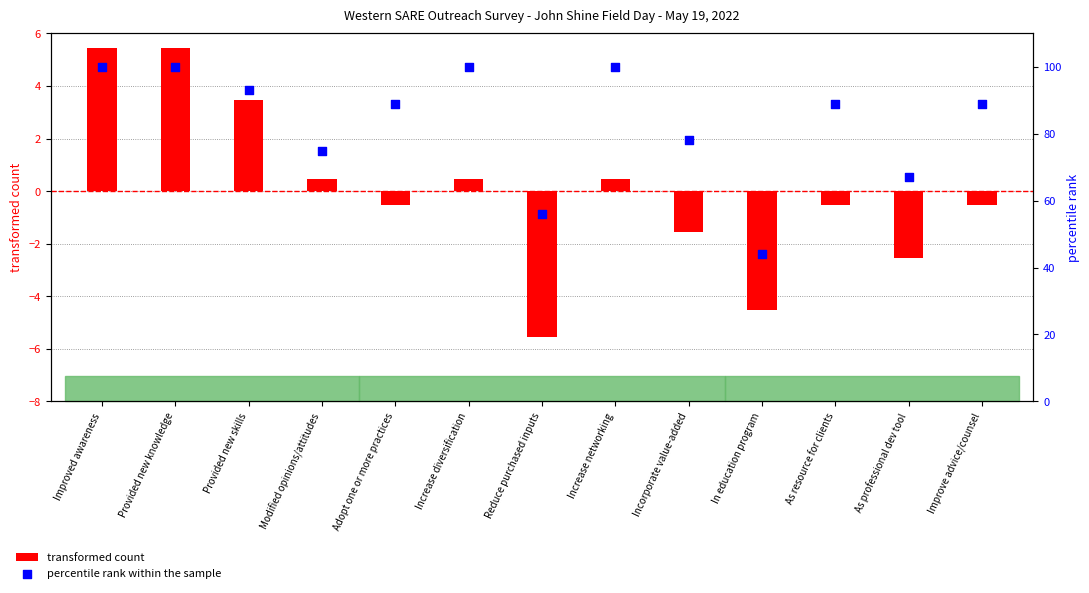

What are all the series names shown in the legend?

transformed count, percentile rank within the sample